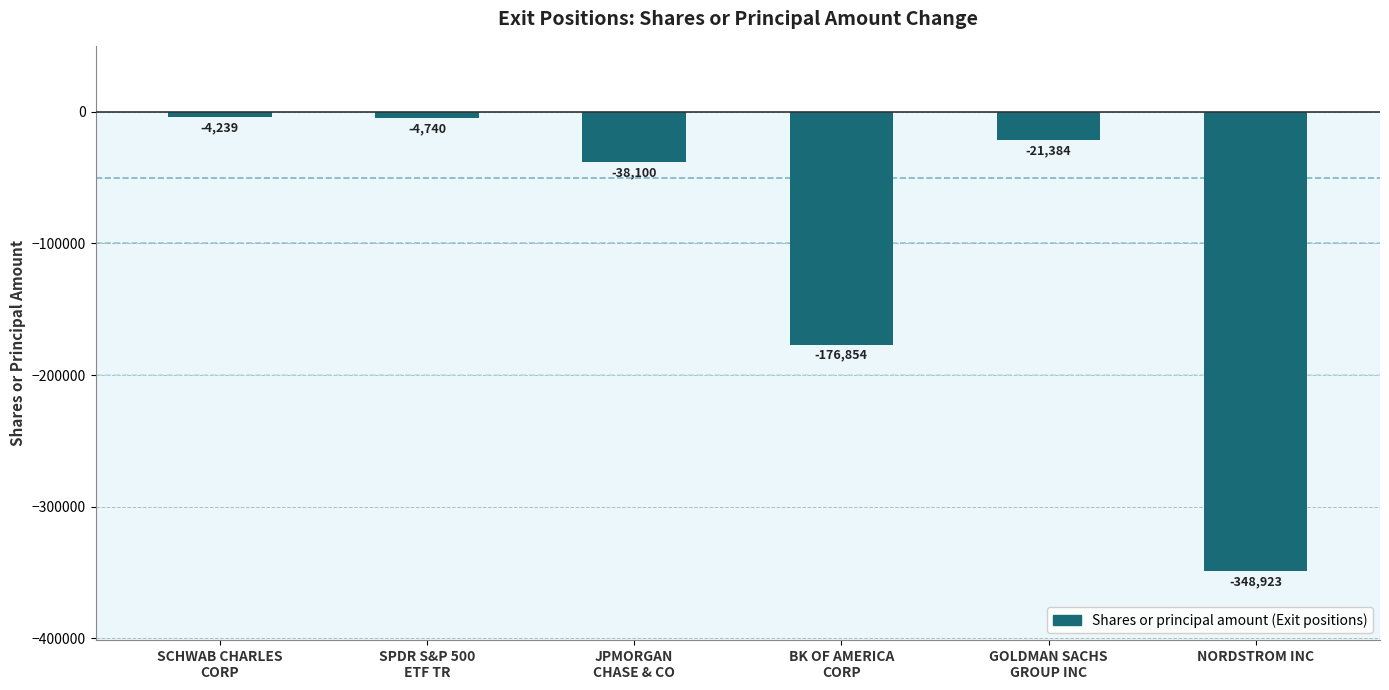

Reading left to right, extract all data points from this chart.

-4239	-4740	-38100	-176854	-21384	-348923